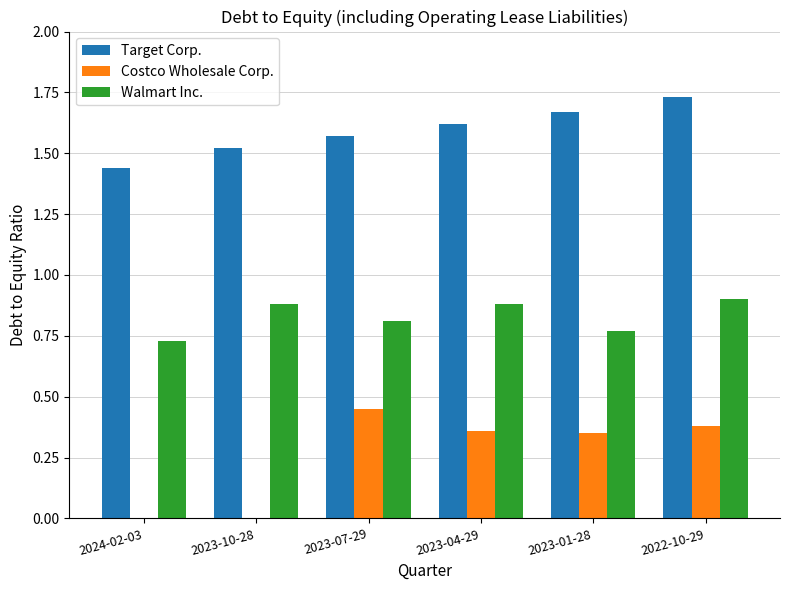

The value of Walmart Inc. at 2023-01-28 is 1.1. True or false?

False